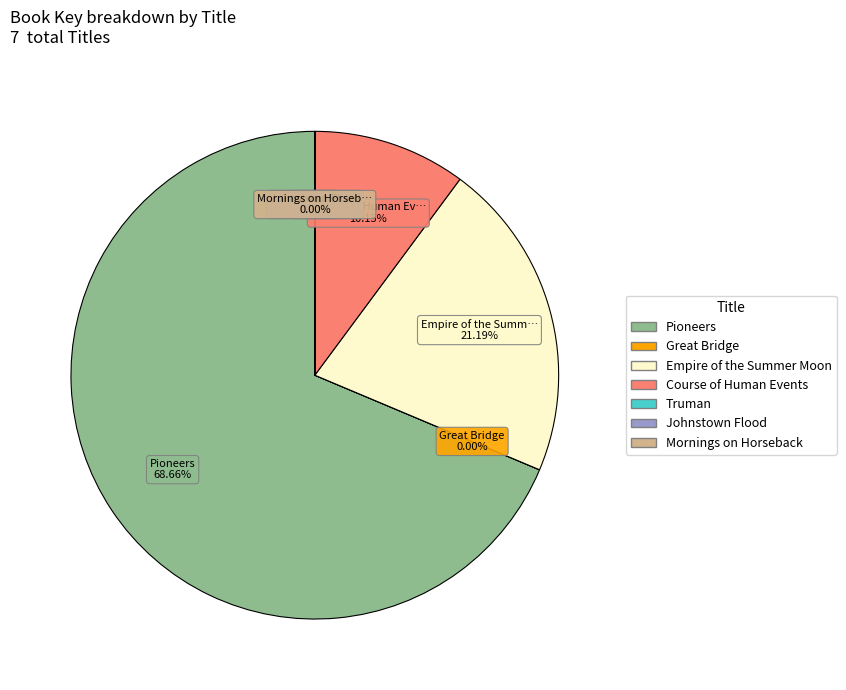

Which category has the biggest portion of the pie?

Pioneers